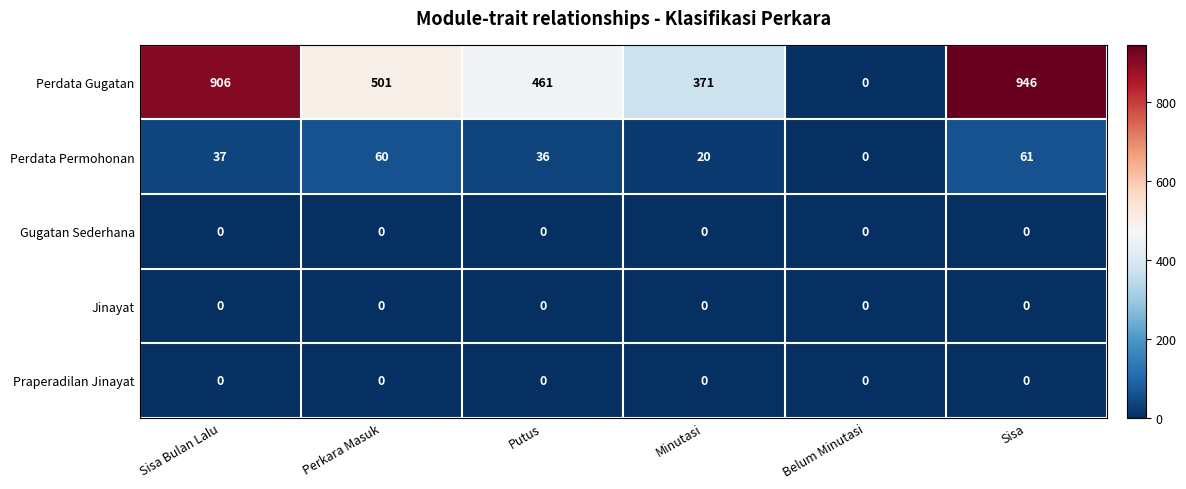

How many data points does each series have?

6